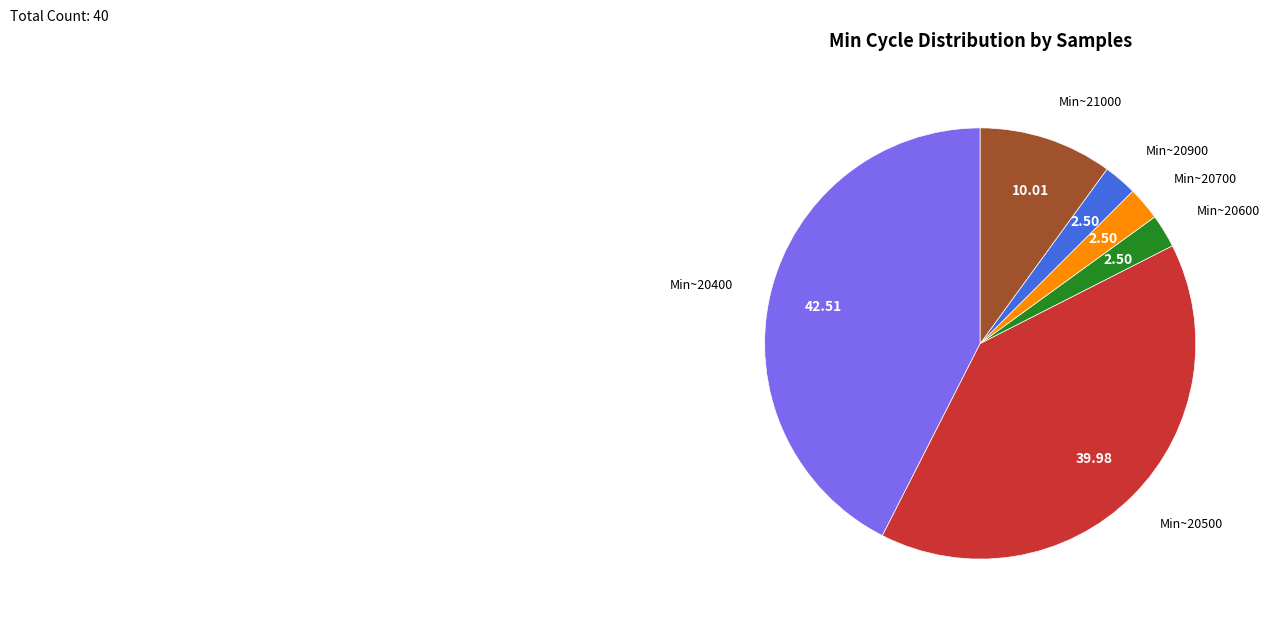

Count the number of slices in the pie.

6